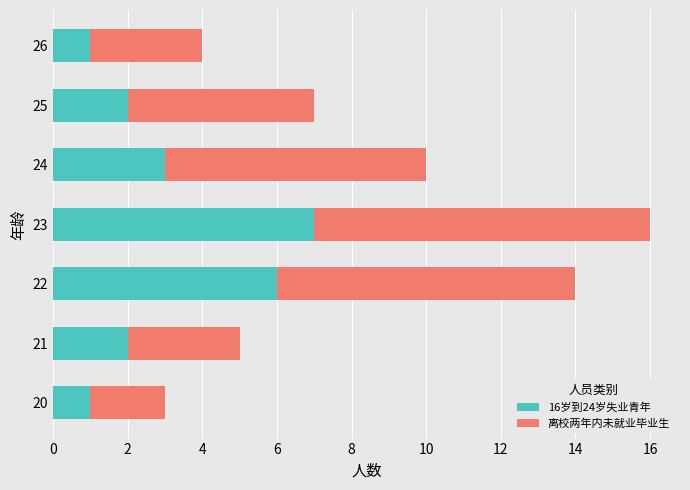

Where is 16岁到24岁失业青年 nearest to the value 4?

24